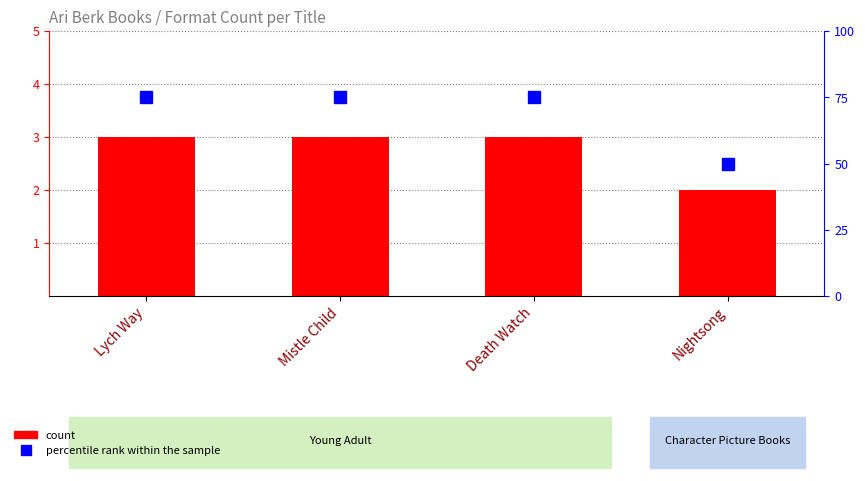

At Lych Way, list the series in order from smallest to largest.

Format Count, percentile rank within the sample